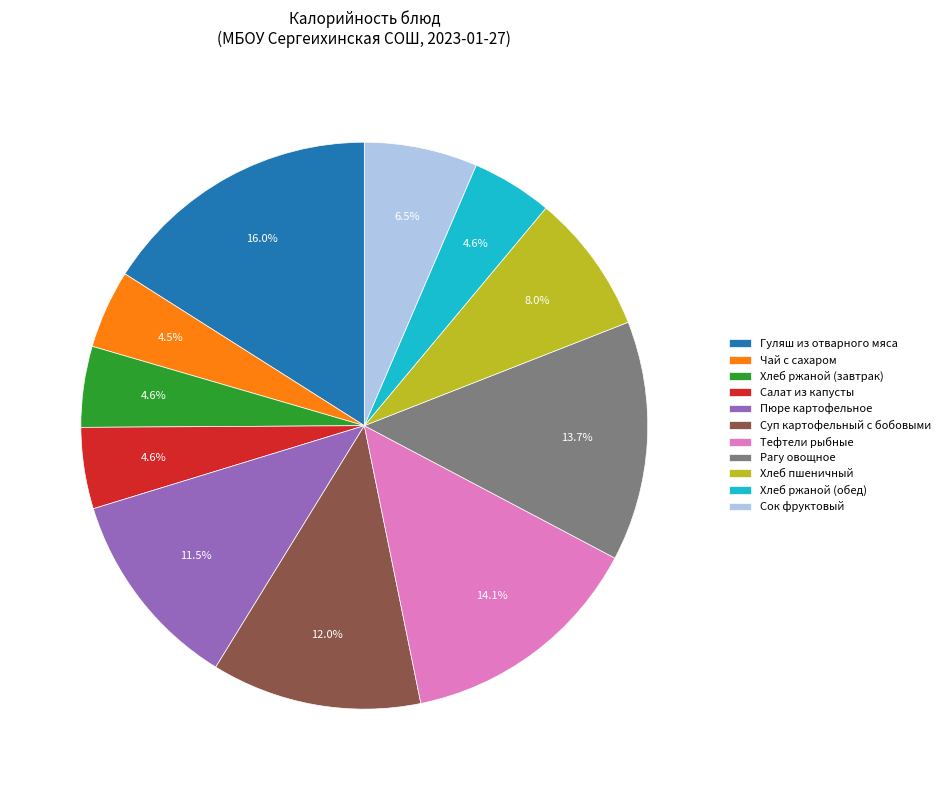

True or false: Хлеб ржаной (обед) accounts for 17% of the total.

False